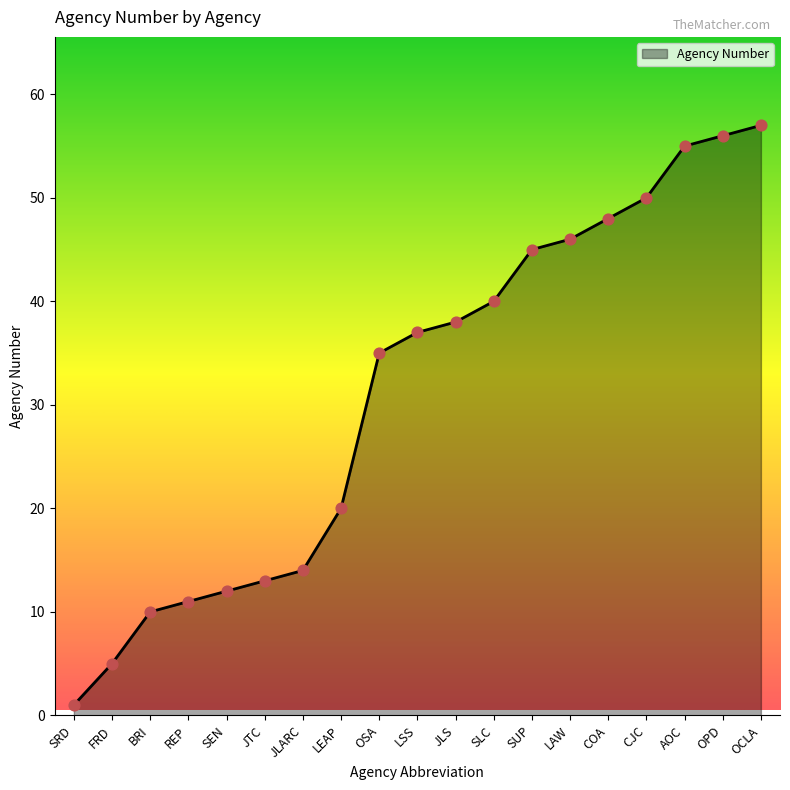

What is the change in value from AOC to OPD?

+1